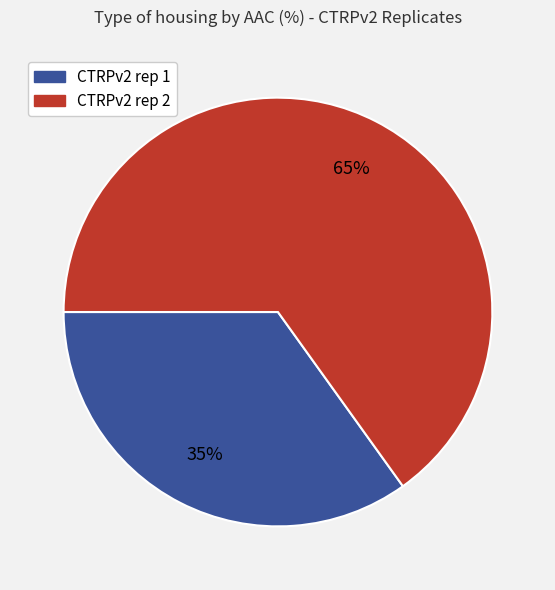

To the nearest percent, what is the difference between the CTRPv2 rep 2 and CTRPv2 rep 1 slice percentages?

30%